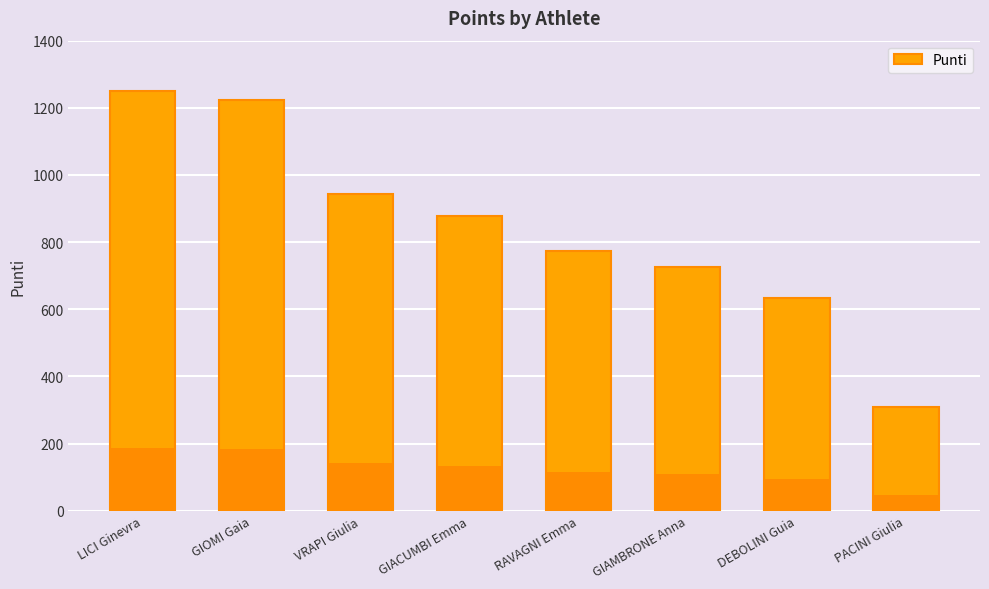

Read the value at GIAMBRONE Anna.

726